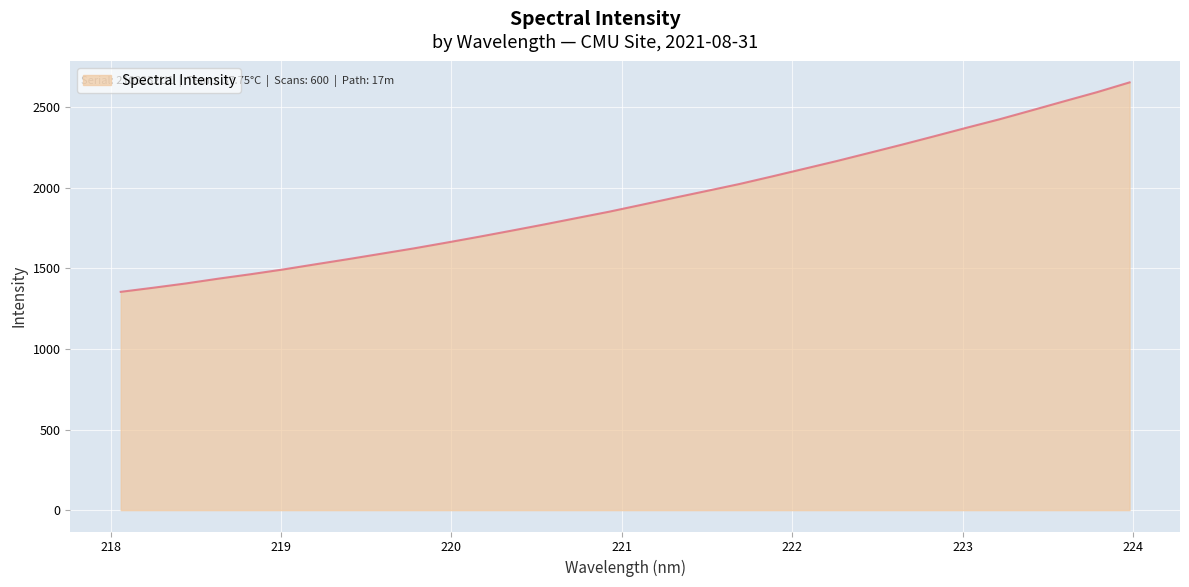

How many lines are shown in the chart?

1